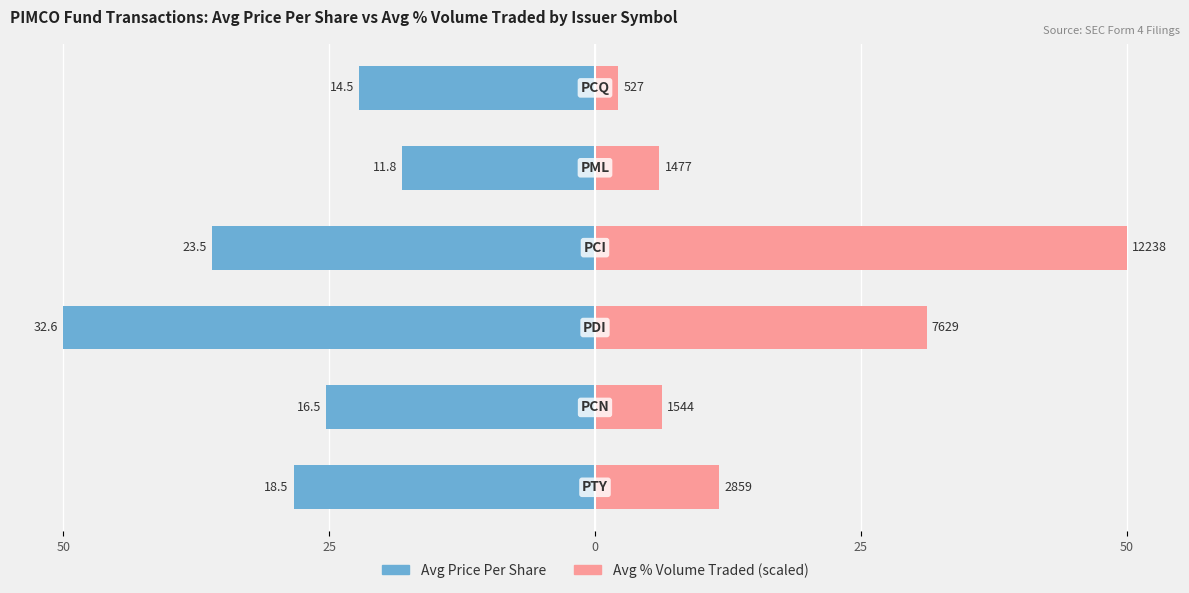

Which series has the largest range (max minus min)?

Avg % Volume Traded (scaled)